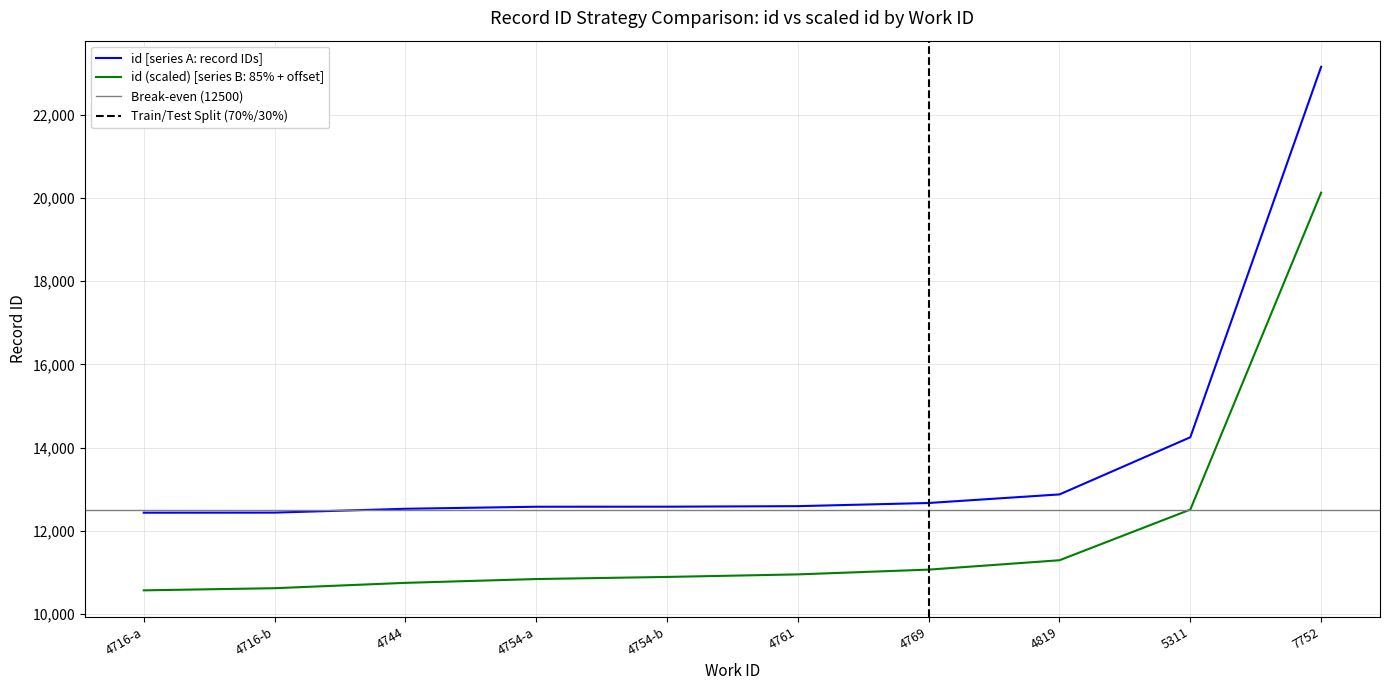

What is the difference between the second highest and second lowest values?

1810